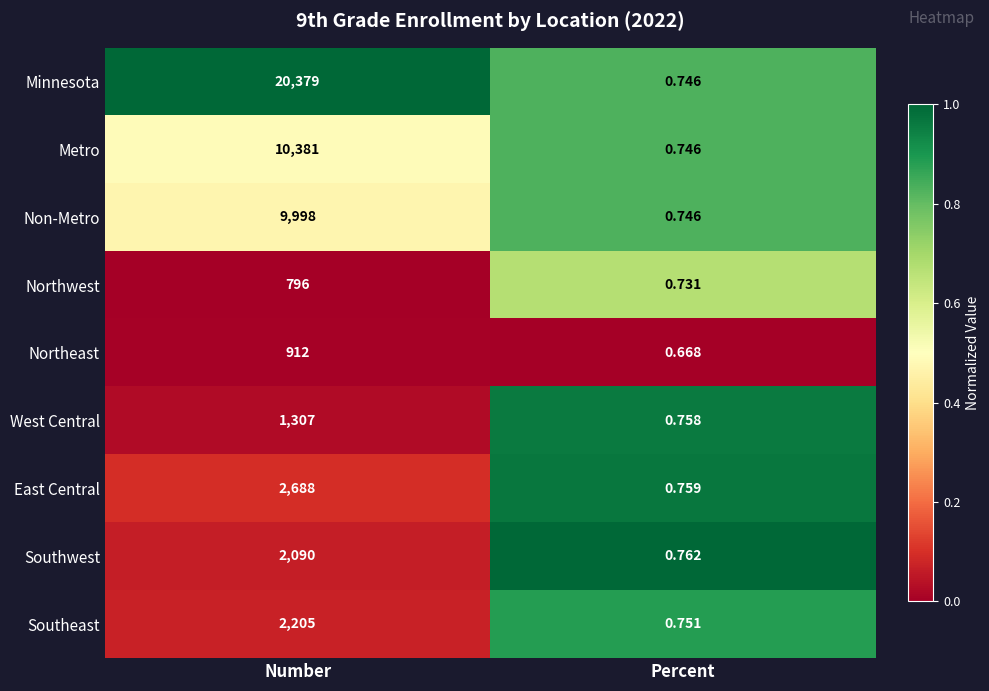

Rank the series by their maximum value, from lowest to highest.

Northwest, Northeast, West Central, Southwest, Southeast, East Central, Non-Metro, Metro, Minnesota